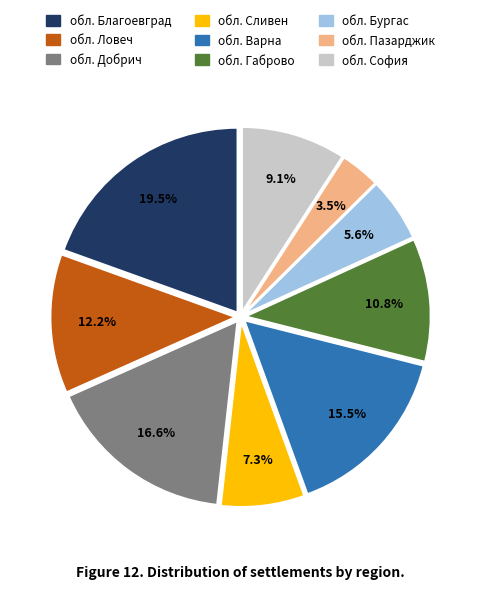

To the nearest percent, what portion does обл. София represent?

9%